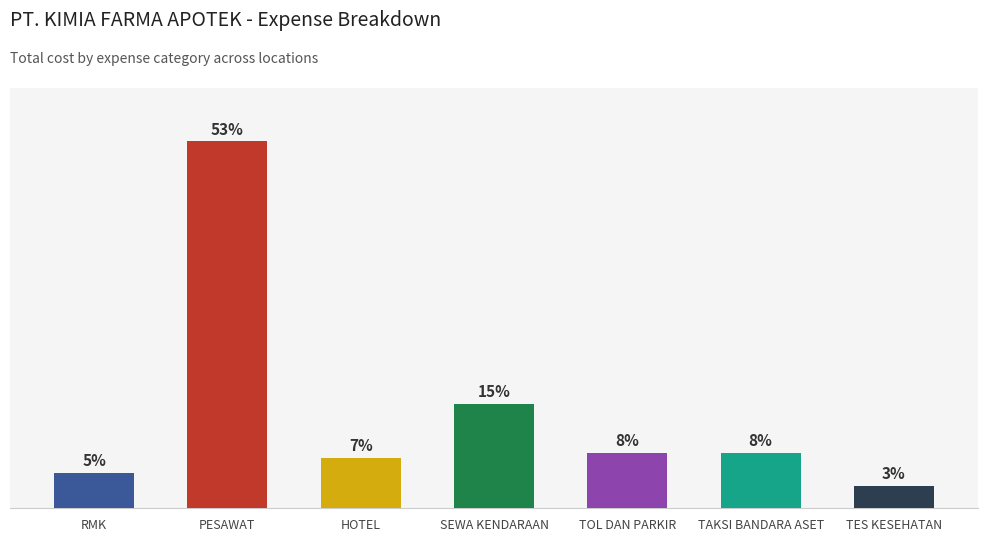

Are the bars horizontal?

No